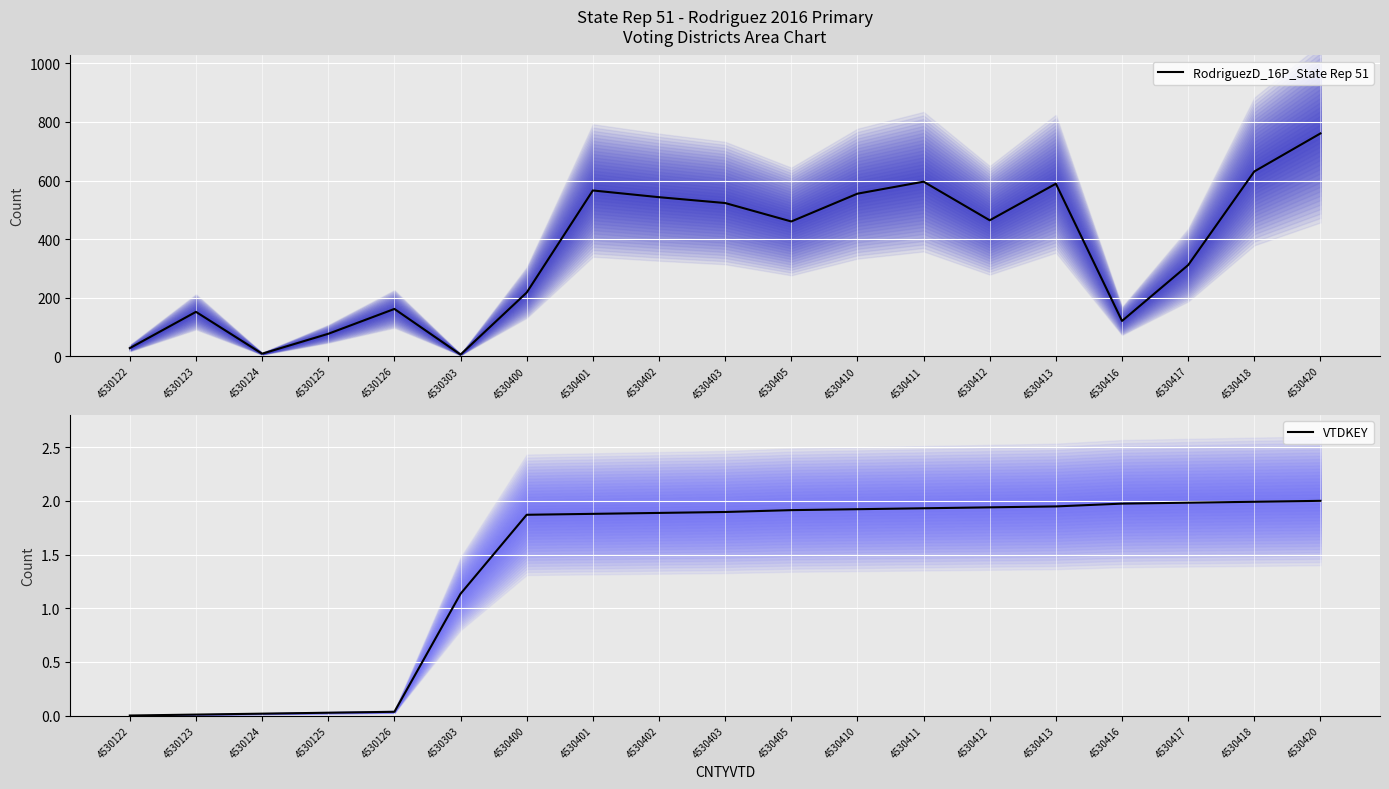

True or false: VTDKEY and RodriguezD_16P_State Rep 51 intersect in this chart.

False